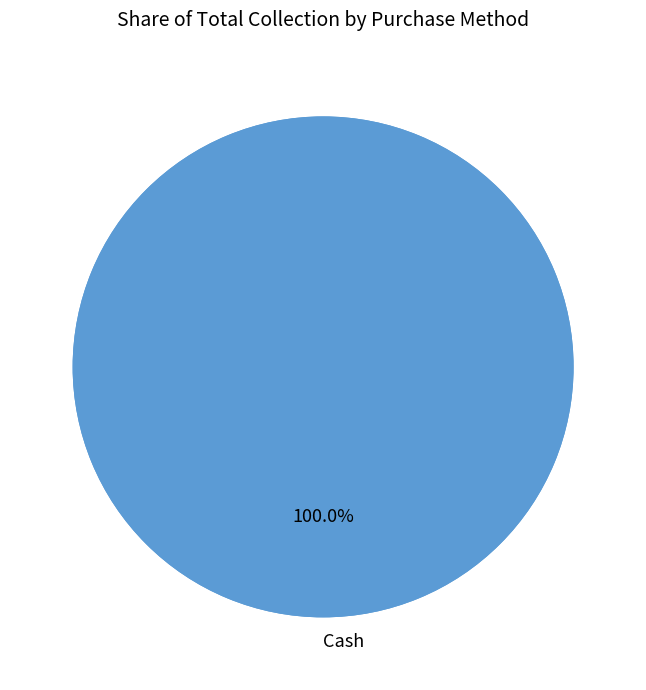

Rank the categories by value from lowest to highest.

Cheque, Card, Online, Other, Cash